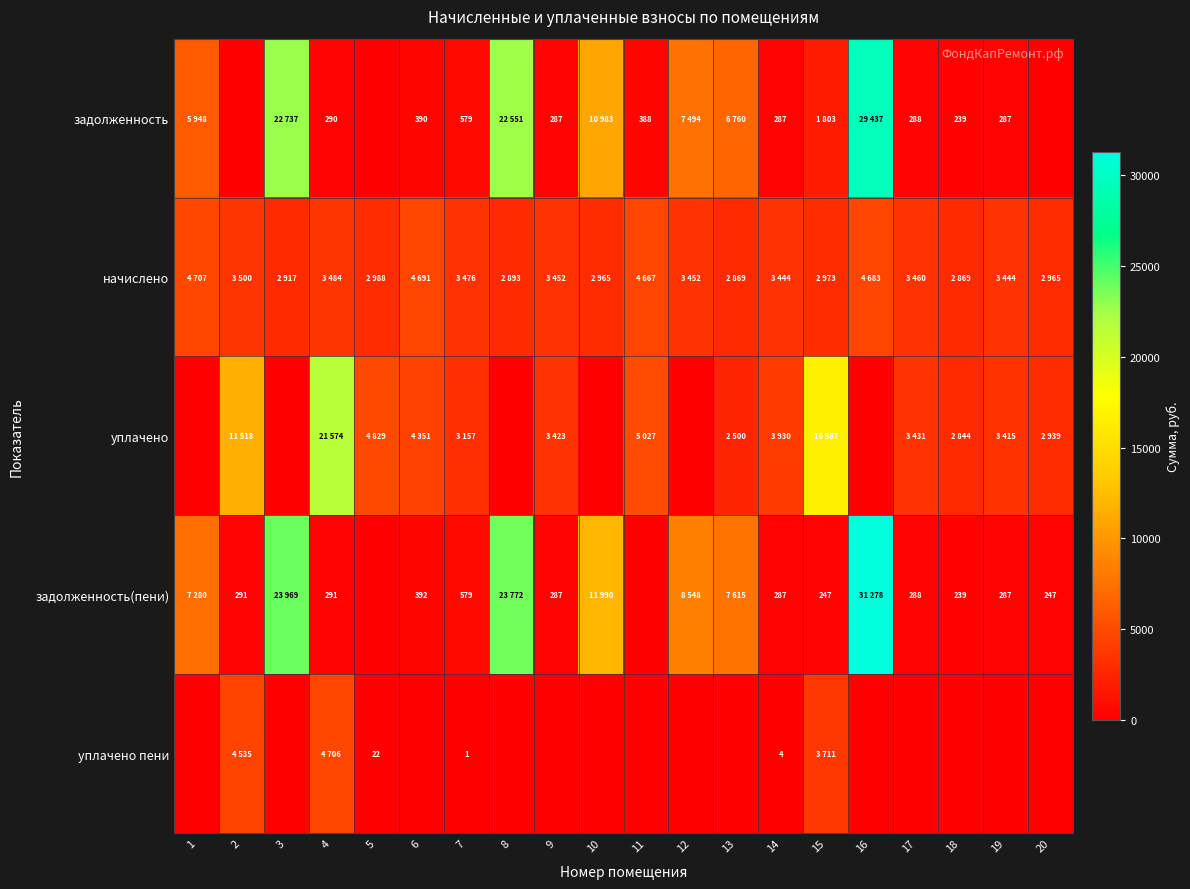

What is the total value across all series at 4?

30346.8